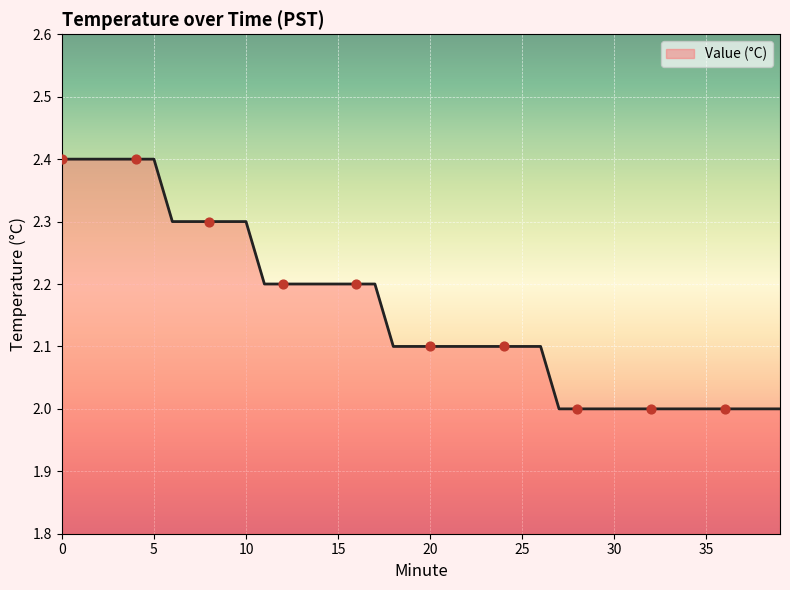

What is the difference between the maximum and minimum values?

0.4